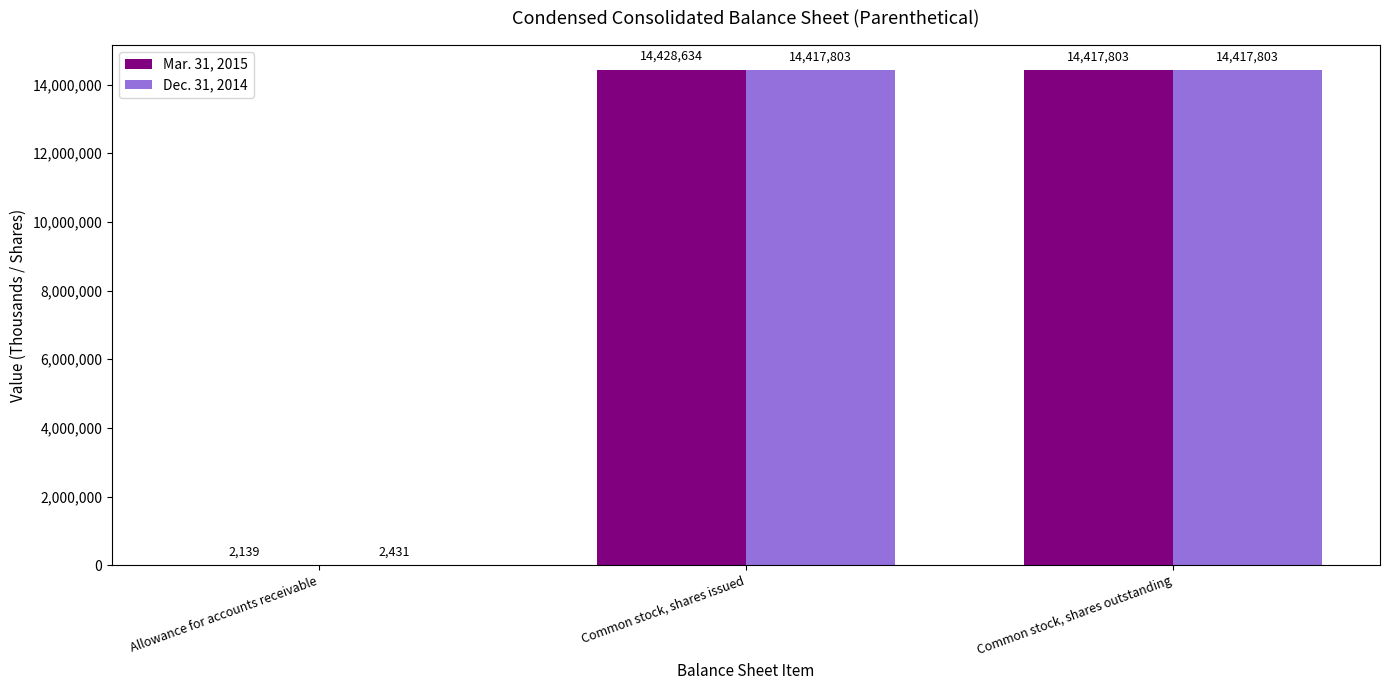

Which label corresponds to the largest value in the chart?

Common stock, shares issued